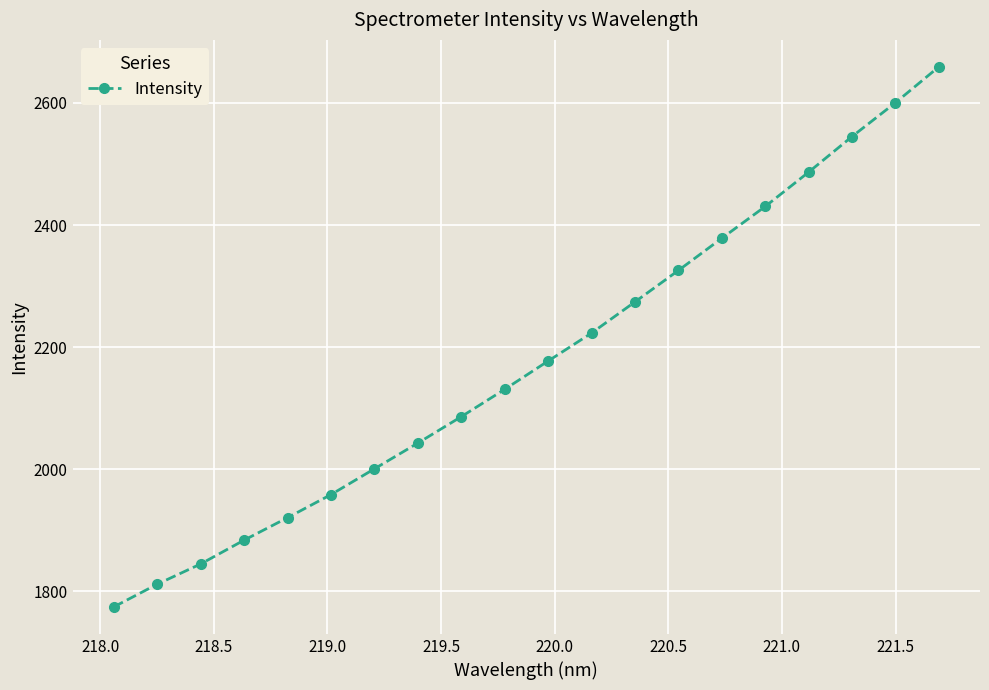

How many lines are shown in the chart?

1